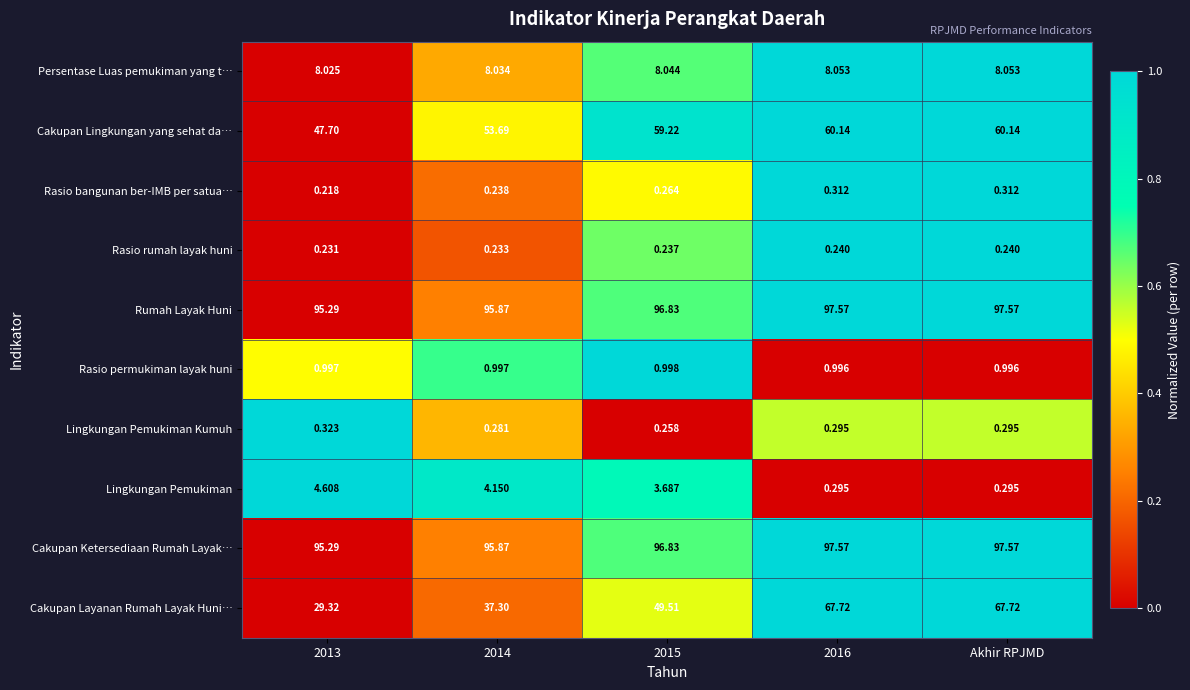

Is the value of Cakupan Ketersediaan Rumah Layak… at 2015 greater than the value of Rumah Layak Huni at 2014?

Yes